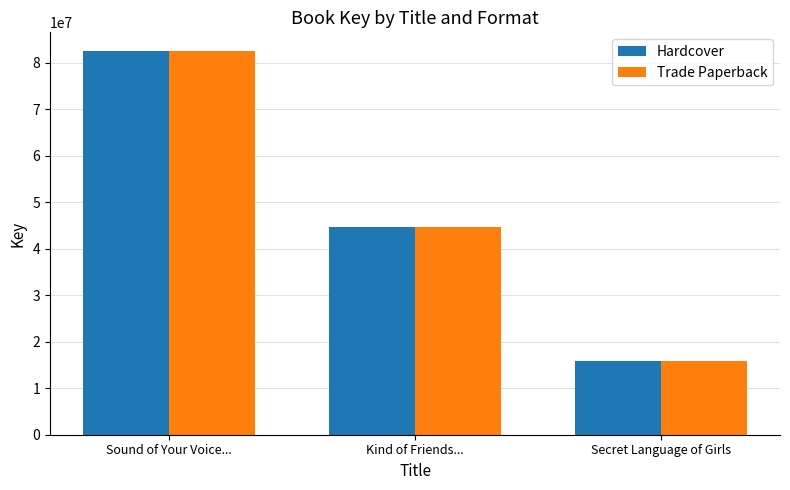

At which label does Trade Paperback first exceed 44619037?

Sound of Your Voice...